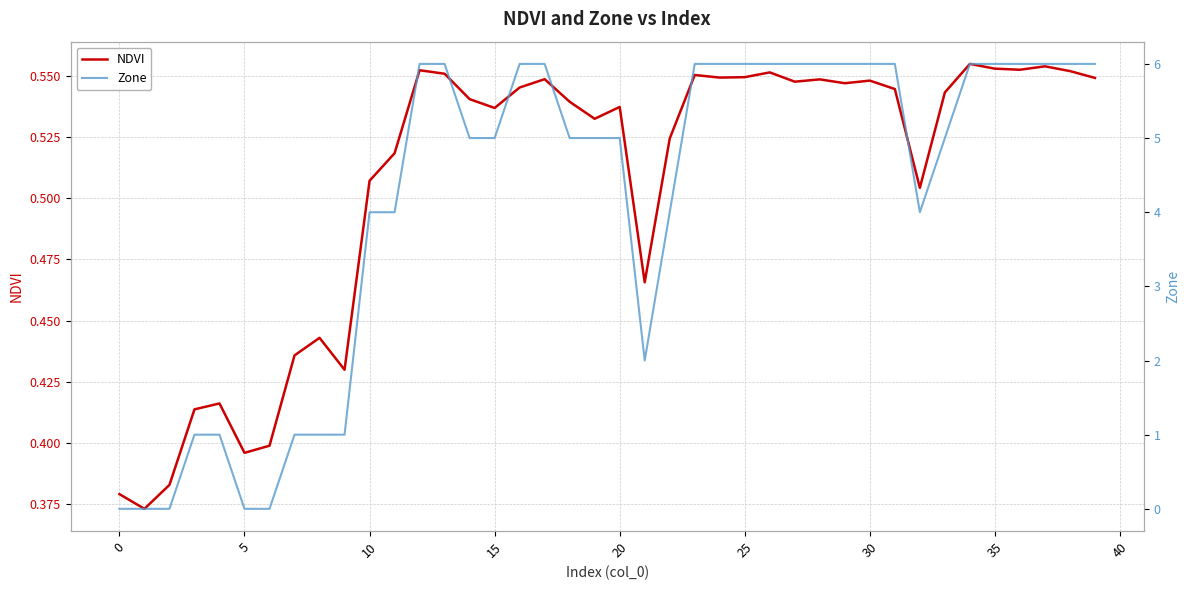

After their last crossing, which series has the higher values: NDVI or Zone?

Zone